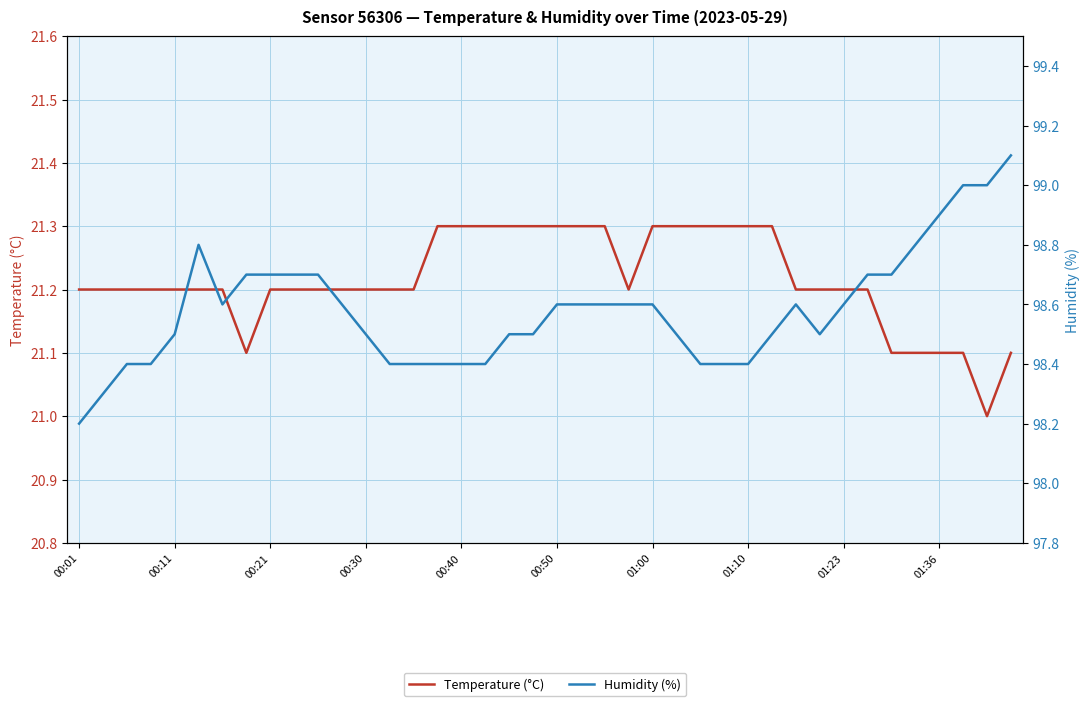

The Temperature (°C) series shows 21.2 at 33. True or false?

True